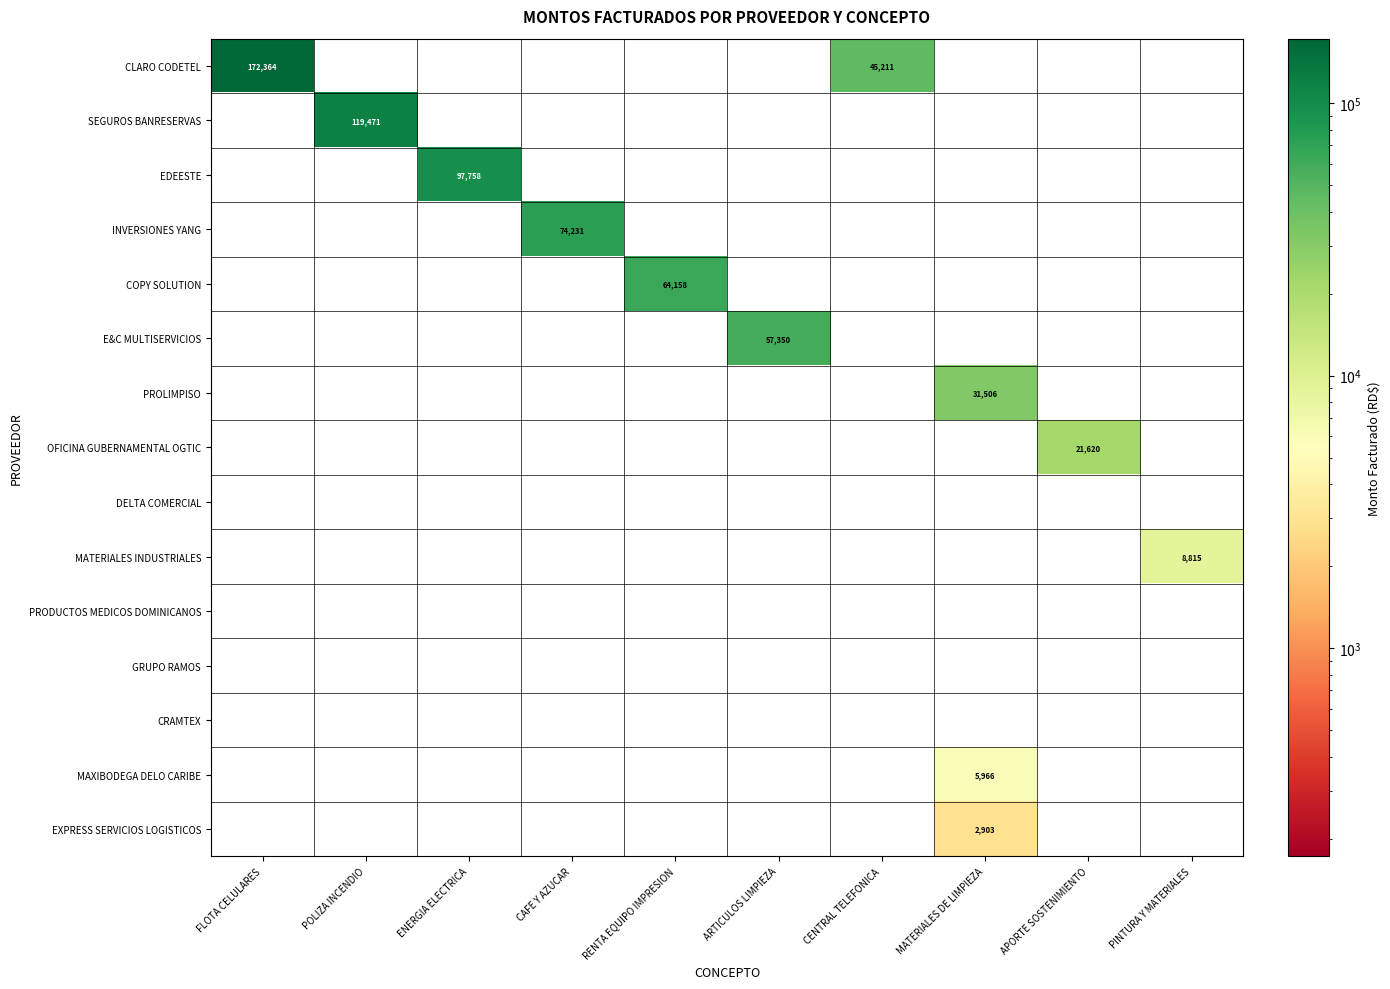

Rank the series at APORTE SOSTENIMIENTO from highest to lowest value.

OFICINA GUBERNAMENTAL OGTIC, CLARO CODETEL, SEGUROS BANRESERVAS, EDEESTE, INVERSIONES YANG, COPY SOLUTION, E&C MULTISERVICIOS, PROLIMPISO, DELTA COMERCIAL, MATERIALES INDUSTRIALES, PRODUCTOS MEDICOS DOMINICANOS, GRUPO RAMOS, CRAMTEX, MAXIBODEGA DELO CARIBE, EXPRESS SERVICIOS LOGISTICOS